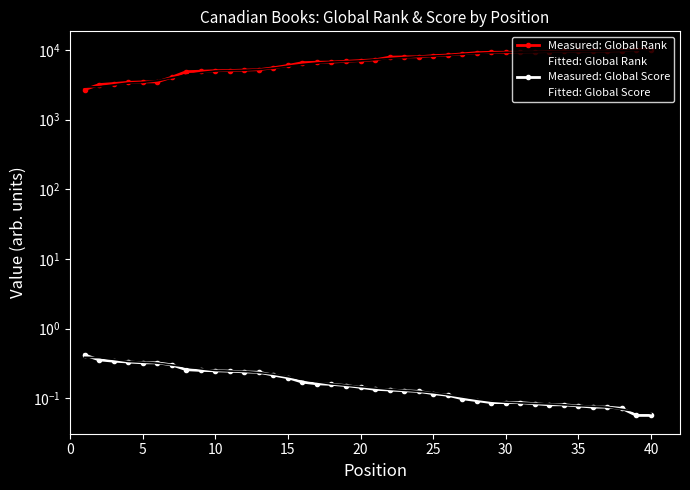

What is the total value across all series at 30?

7993.1